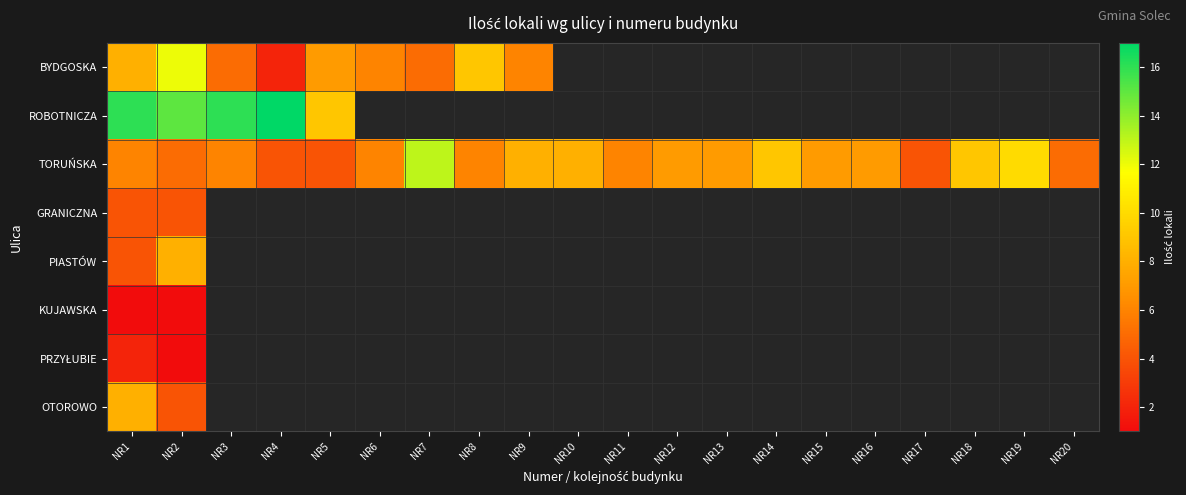

Which series has the widest spread of values?

ROBOTNICZA